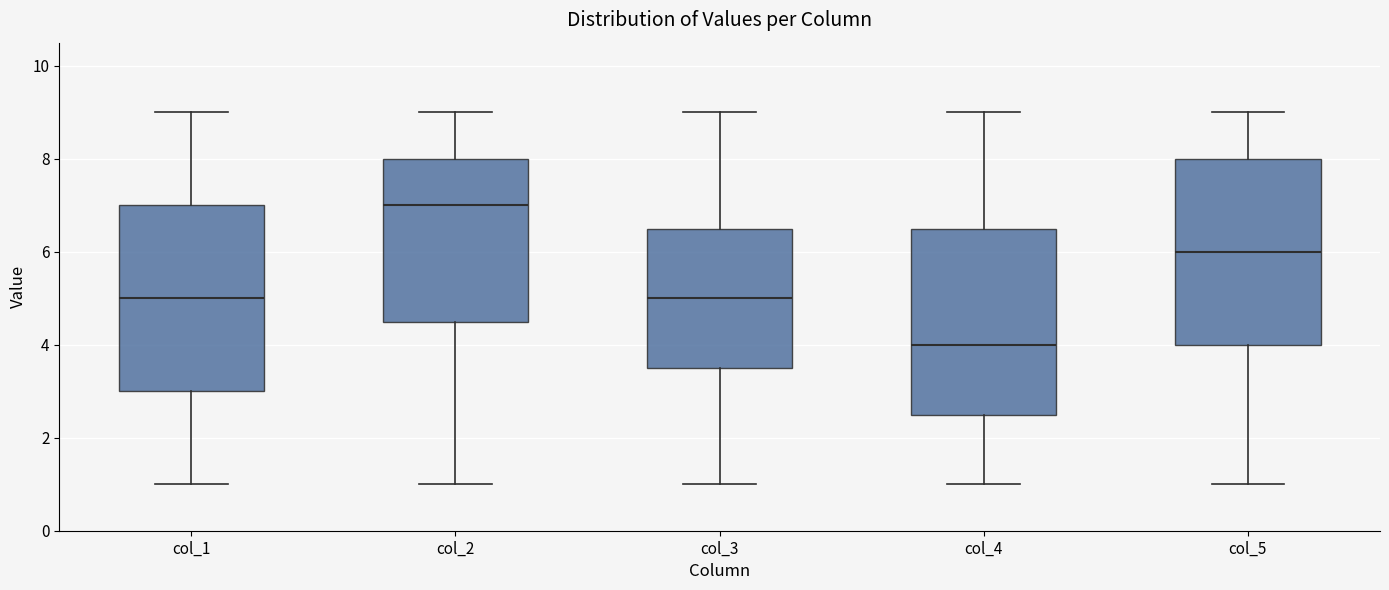

Reading left to right, transcribe this box plot: for each box, give where its median line is, the range the box spans, and where its two whiskers end, as read against the y-axis. The values are not printed on the chart, so give them approximately, as read against the axis.

col_1: median 5.0, box 3.0 to 7.0, whiskers 1.0 to 9.0
col_2: median 7.0, box 4.6 to 8.0, whiskers 1.0 to 9.0
col_3: median 5.0, box 3.6 to 6.6, whiskers 1.0 to 9.0
col_4: median 4.0, box 2.6 to 6.6, whiskers 1.0 to 9.0
col_5: median 6.0, box 4.0 to 8.0, whiskers 1.0 to 9.0